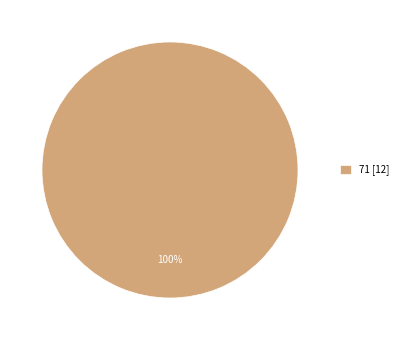

Is there a majority slice in this chart?

Yes